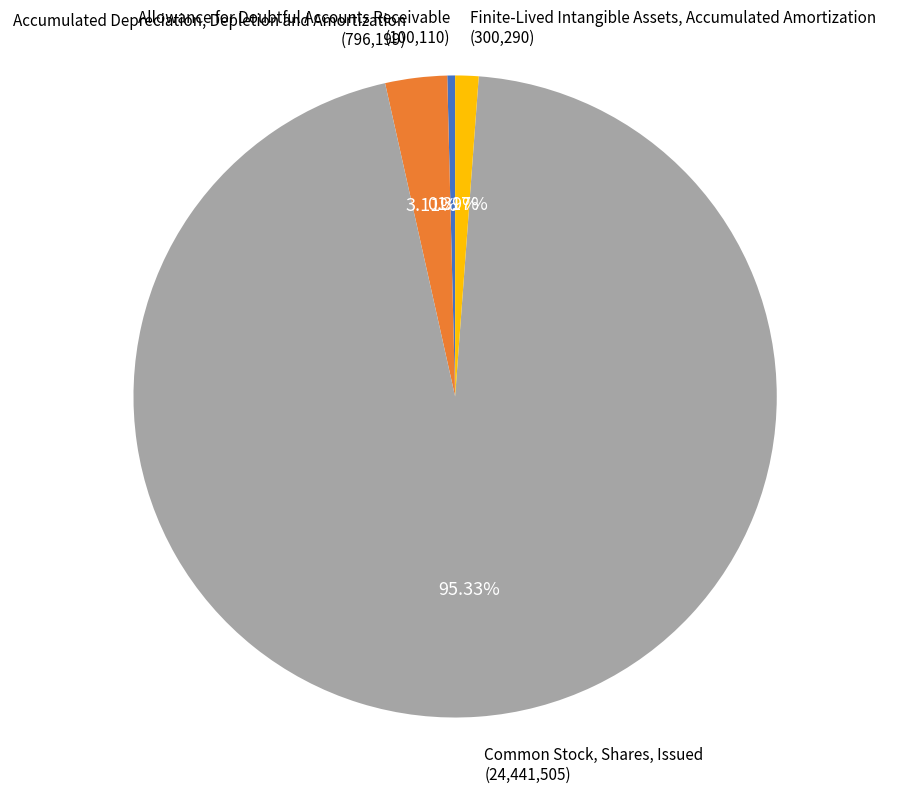

Is there a majority slice in this chart?

Yes